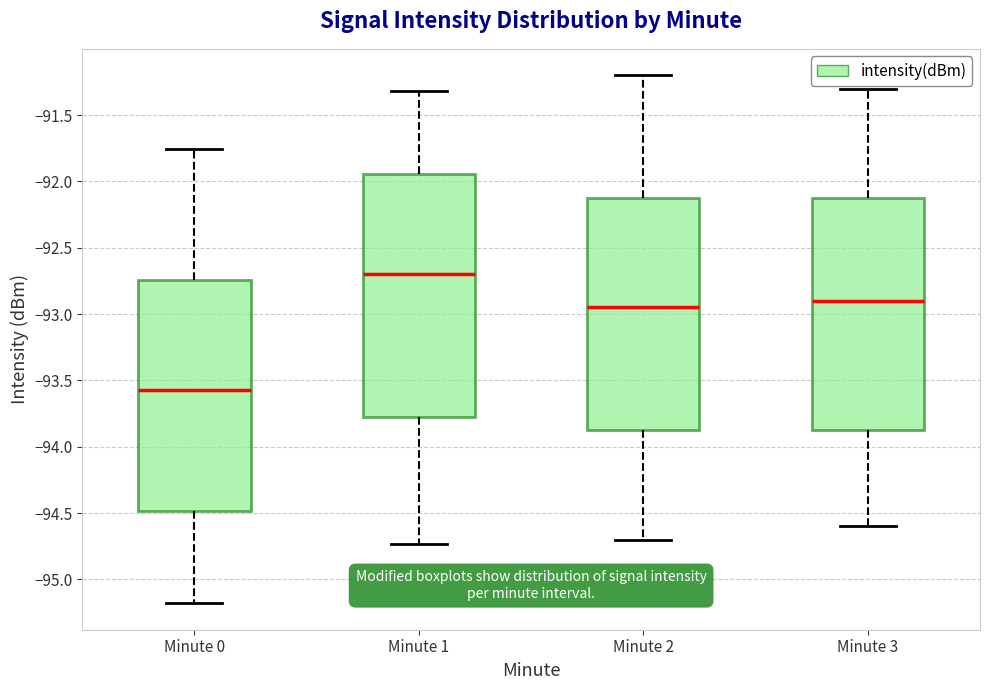

Where does the upper whisker of the box for Minute 2 end on the y-axis? The values are not printed on the chart, so give them approximately, as read against the axis.

-91.20